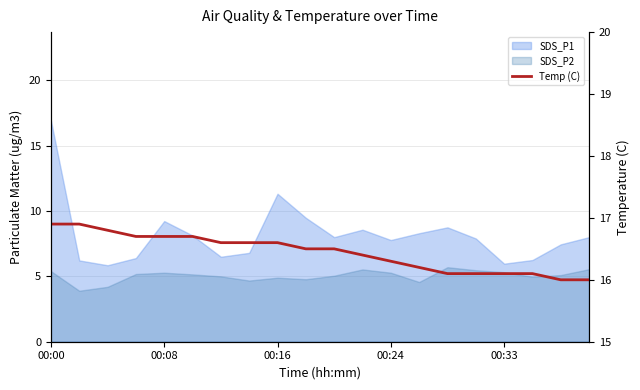

Where is the data nearest to the value 16?

18